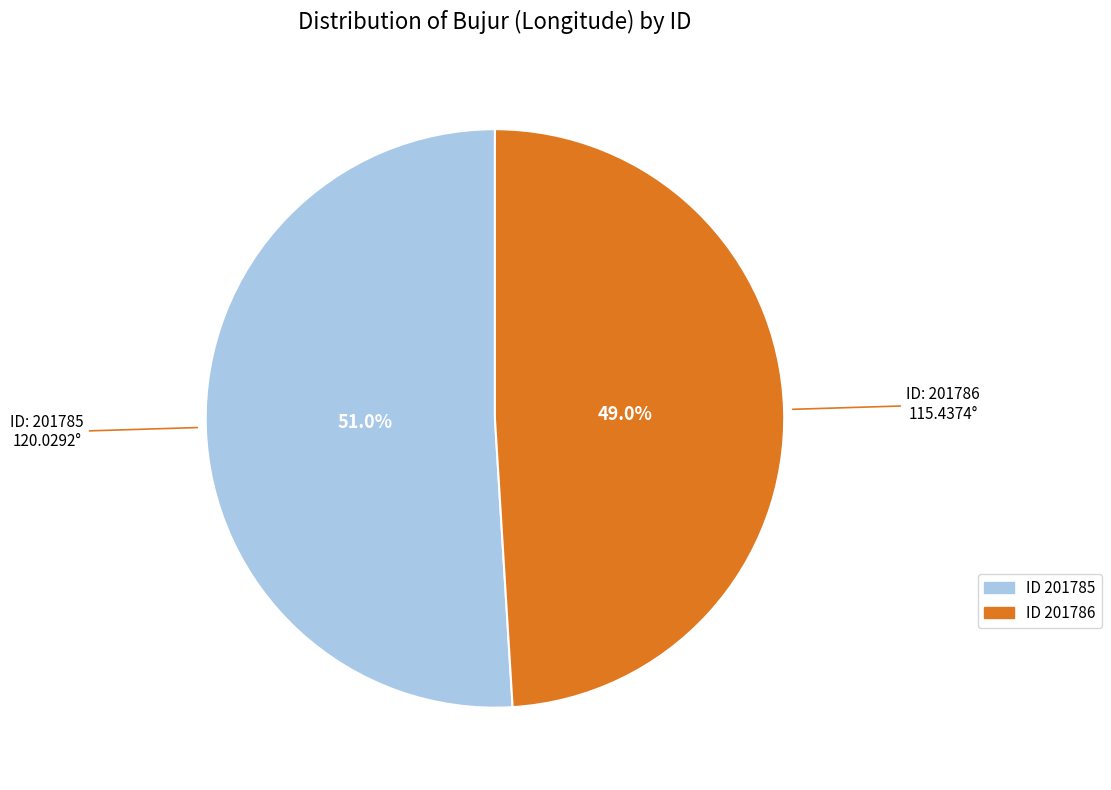

Is there a majority slice in this chart?

Yes